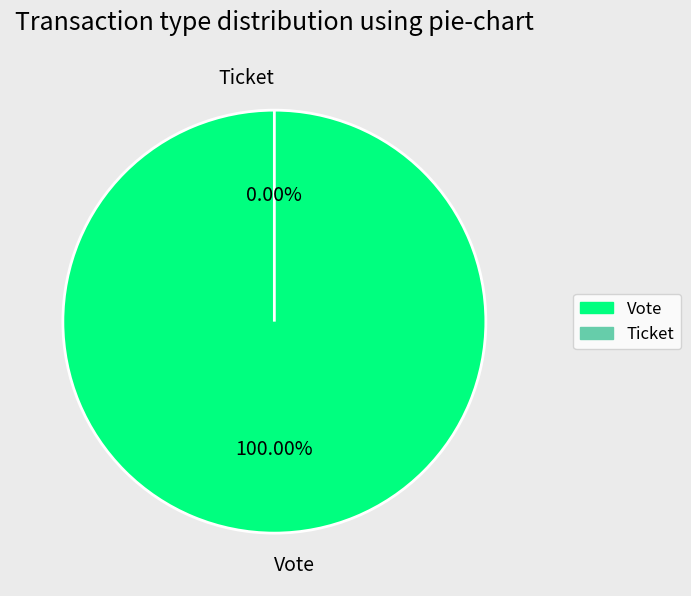

What is the majority slice?

Vote